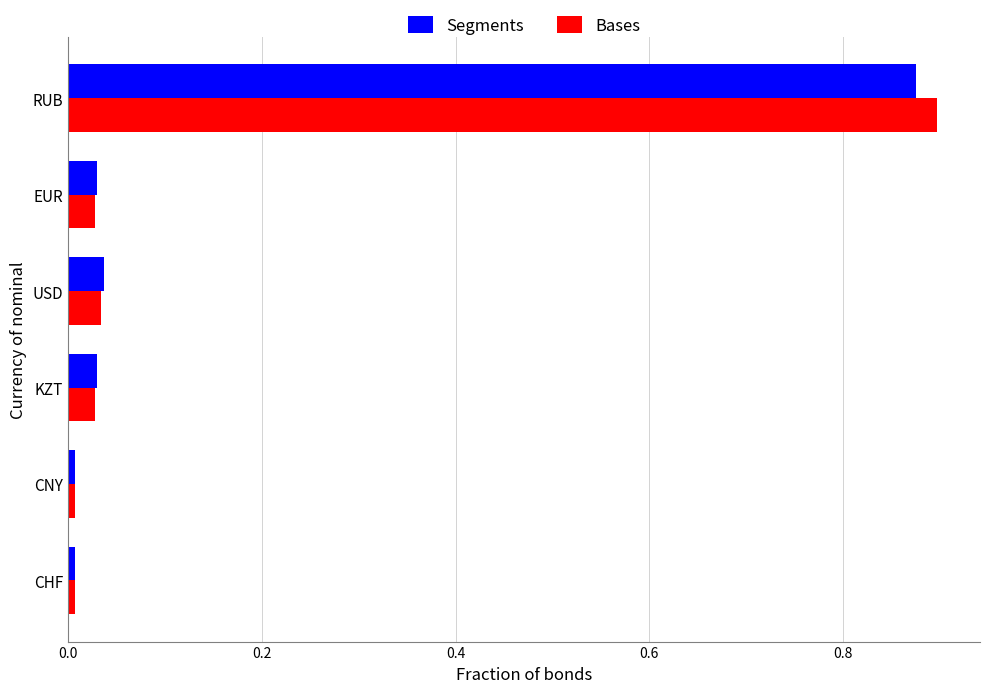

What is the average value of the Segments series?

0.2